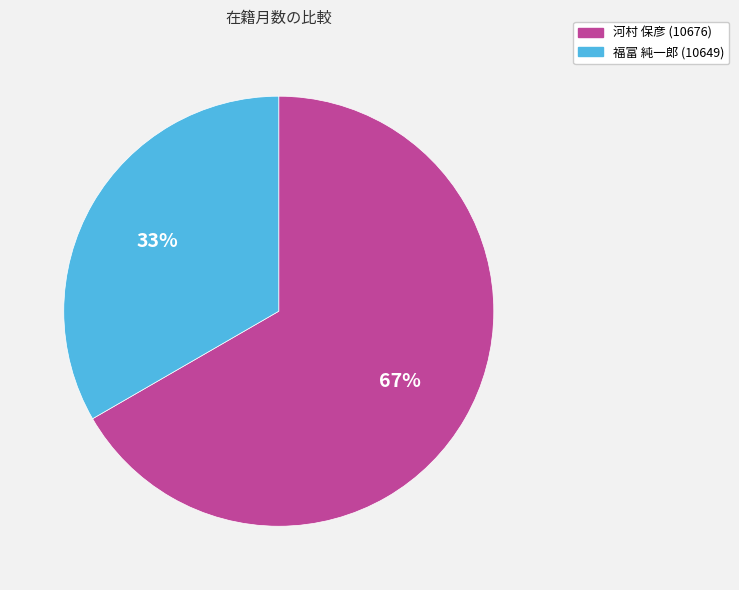

Is there a majority slice in this chart?

Yes